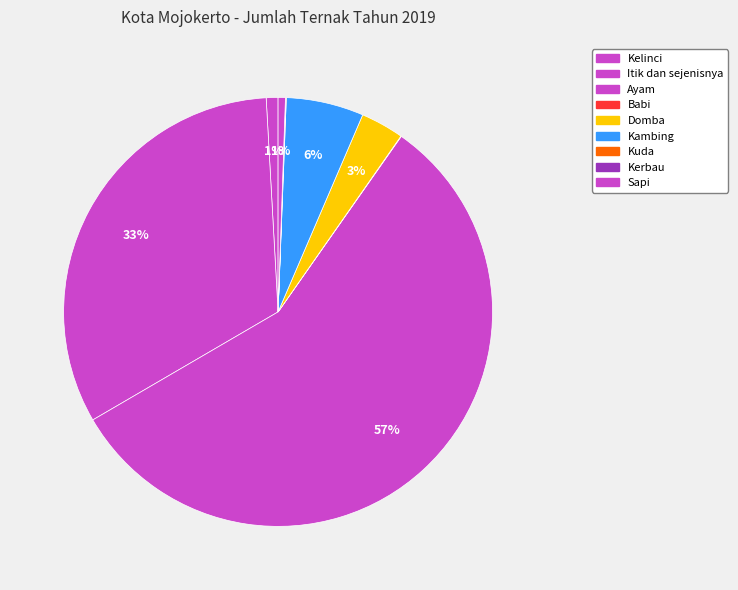

Is Kelinci the majority of the pie?

No